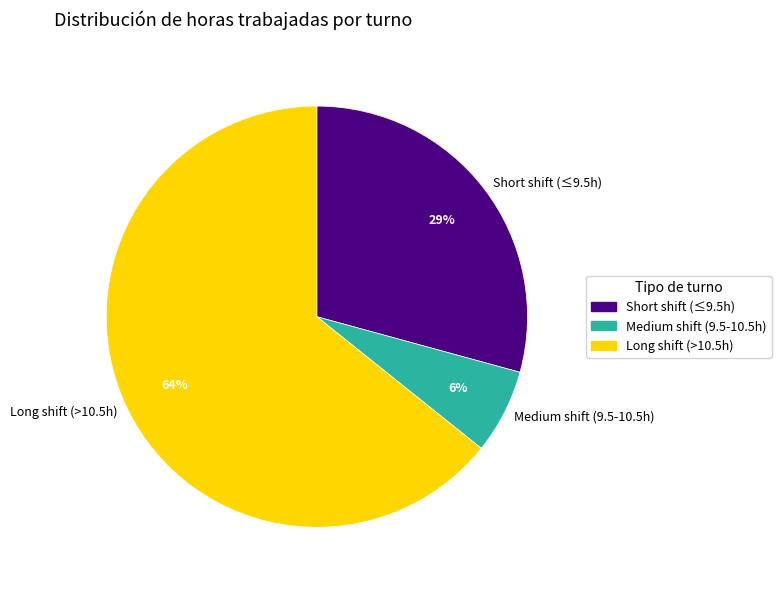

Is there a majority slice in this chart?

Yes